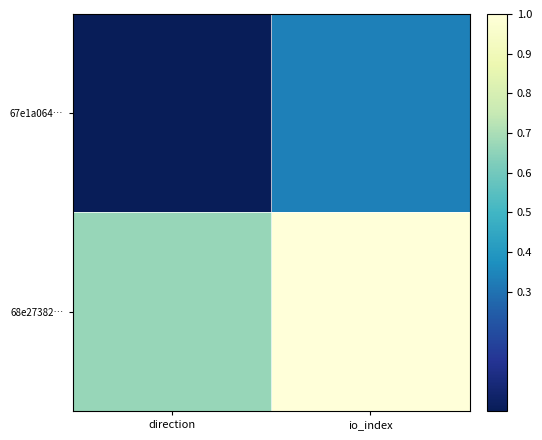

At io_index, list the series in order from smallest to largest.

67e1a064…, 68e27382…